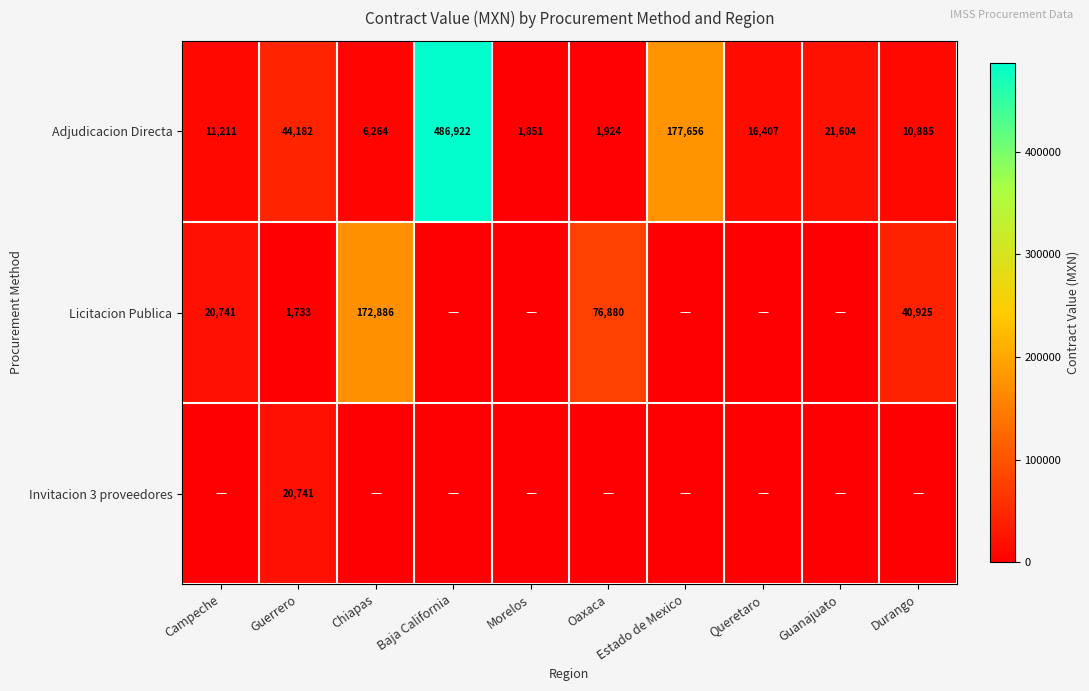

At which label does Adjudicacion Directa reach its peak?

Baja California